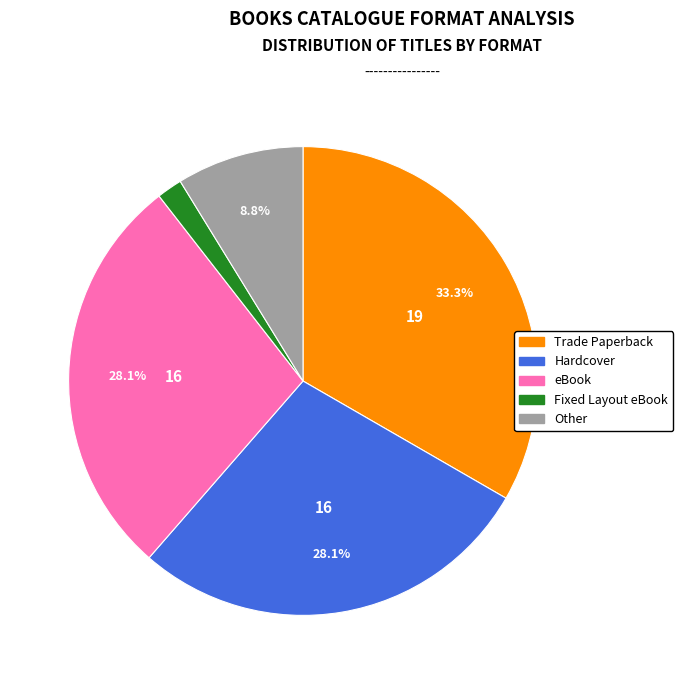

Is it true that Hardcover is 42% of the pie?

False